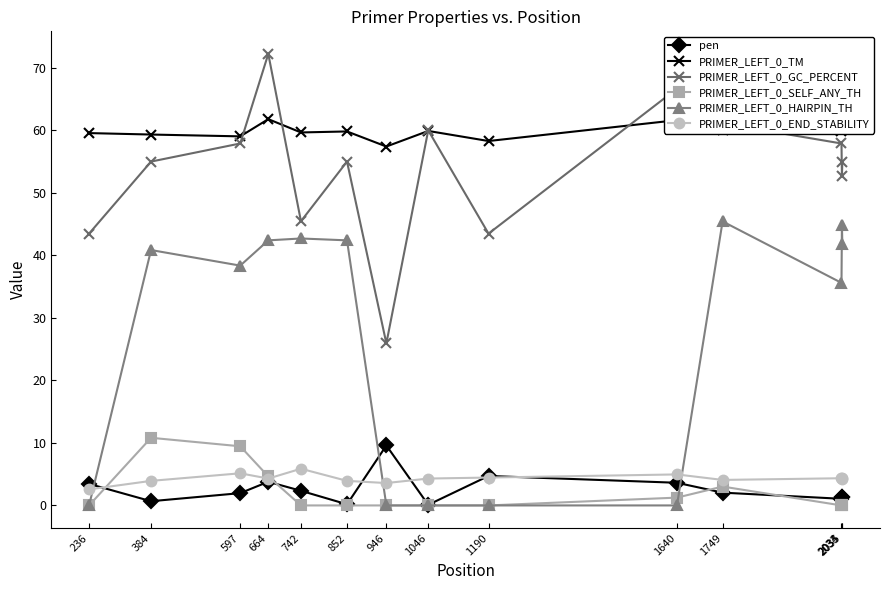

True or false: pen and PRIMER_LEFT_0_GC_PERCENT intersect in this chart.

False